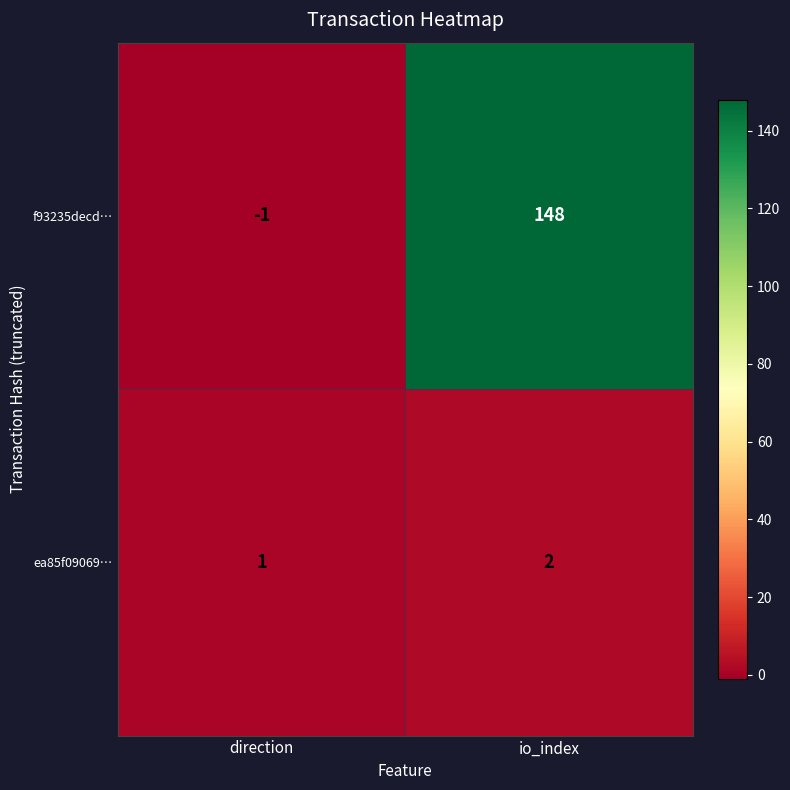

At io_index, list the series in order from smallest to largest.

ea85f09069…, f93235decd…